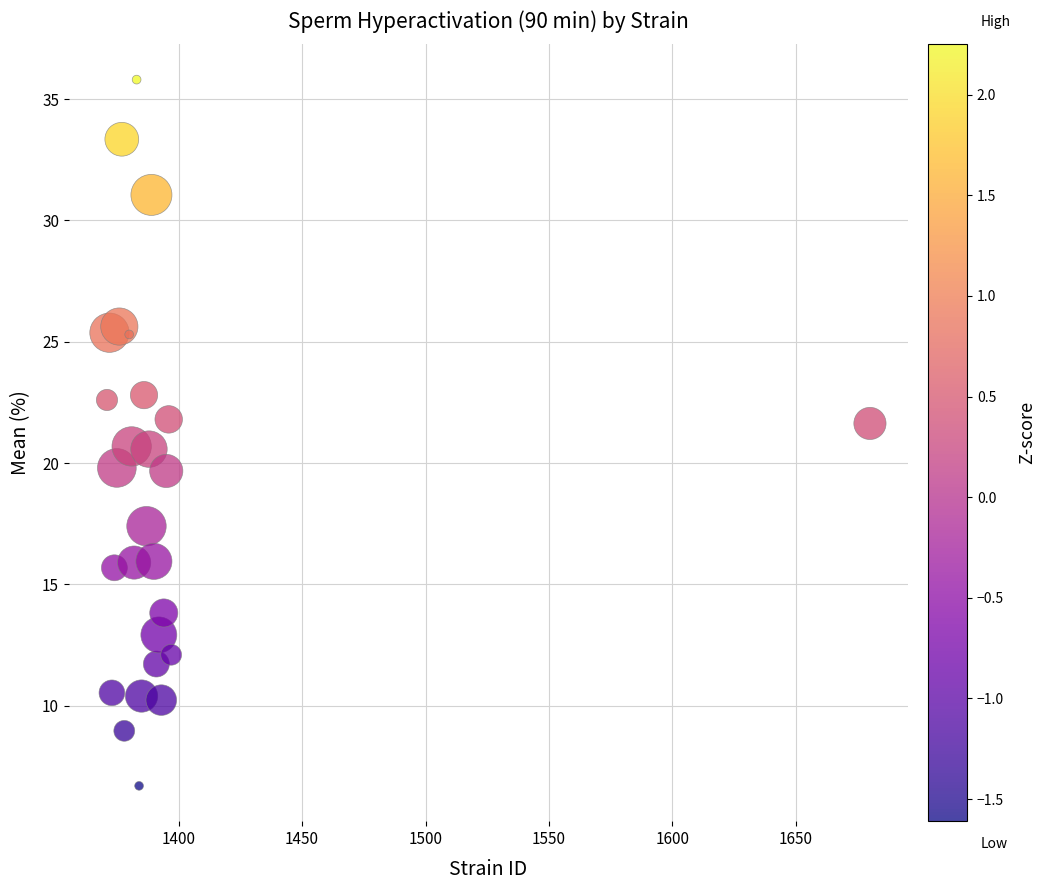

What is the range of X values (max minus min)?

309.0